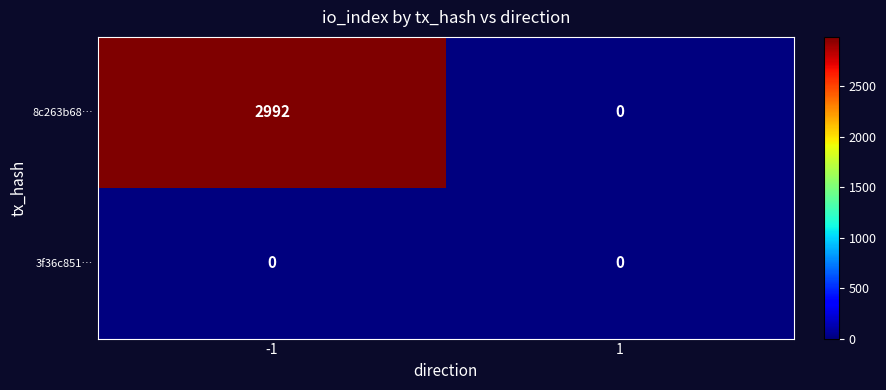

Which series has the widest spread of values?

8c263b68…